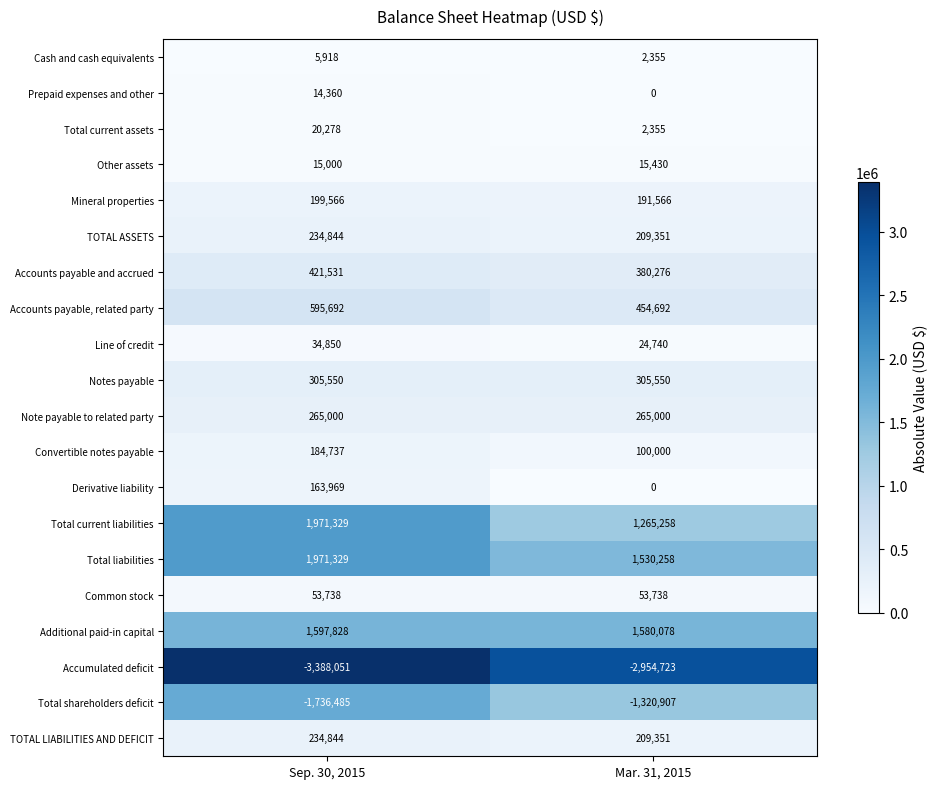

Which category has the lowest value in the Total liabilities series?

Mar. 31, 2015